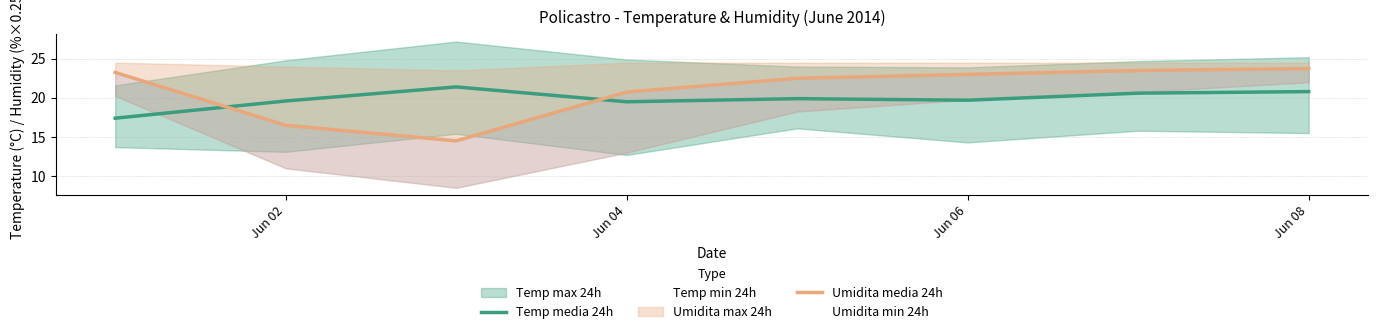

How many values in the Temp min 24h series exceed 15?

4